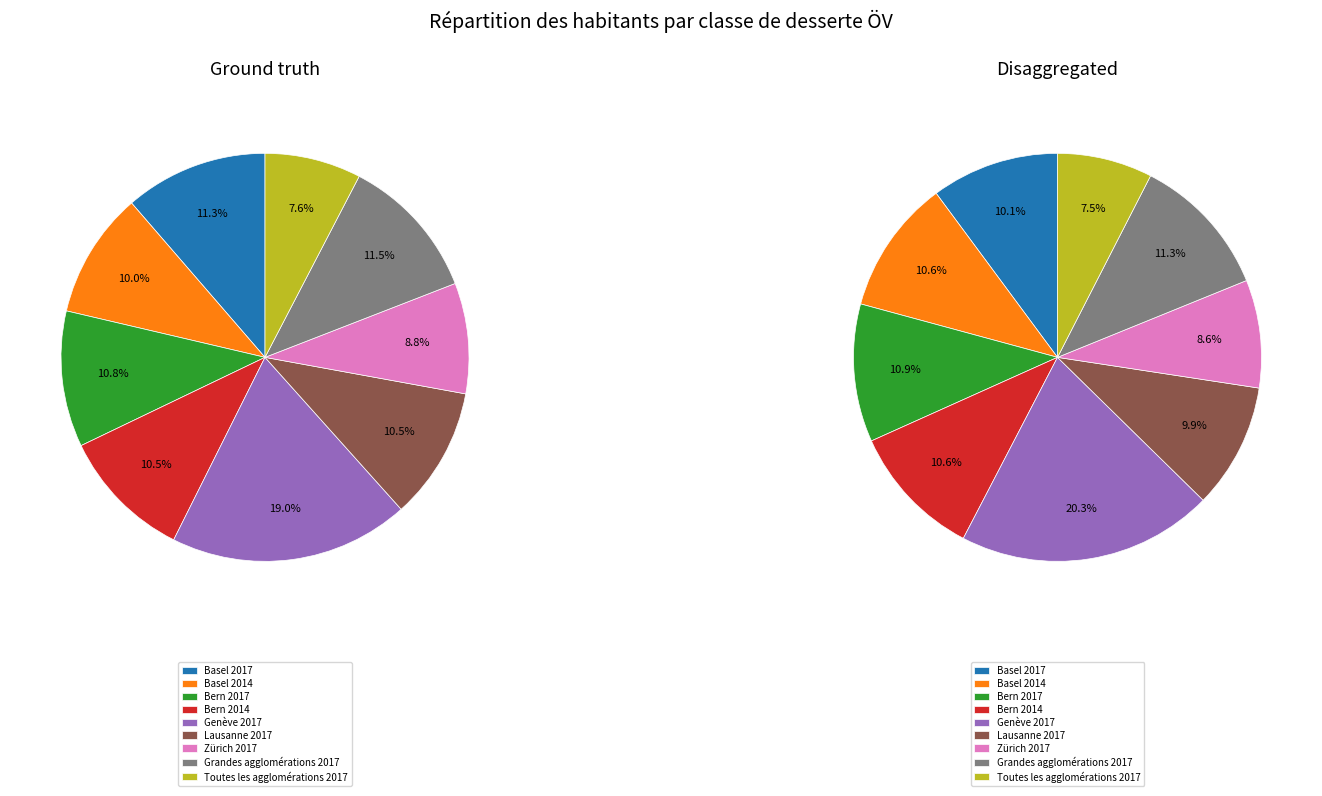

Count the number of slices in the pie.

9